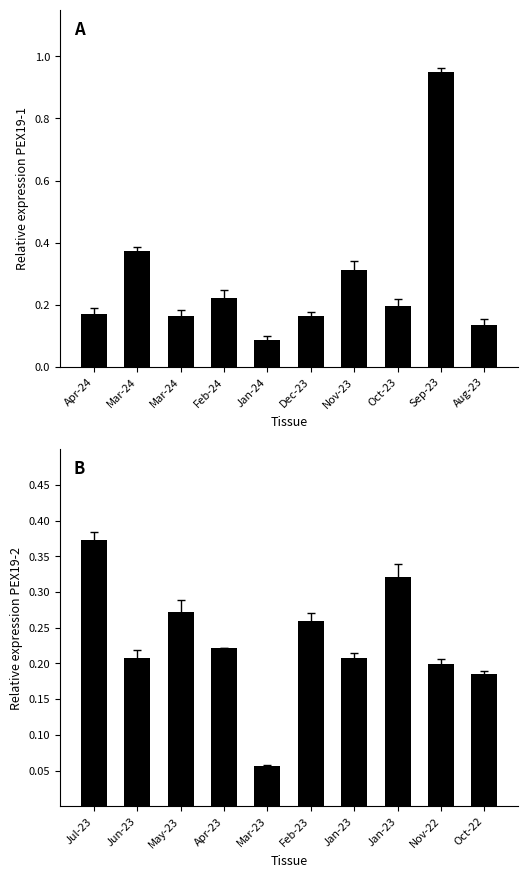

What is the label of the 9th bar from the right?

Jun-23